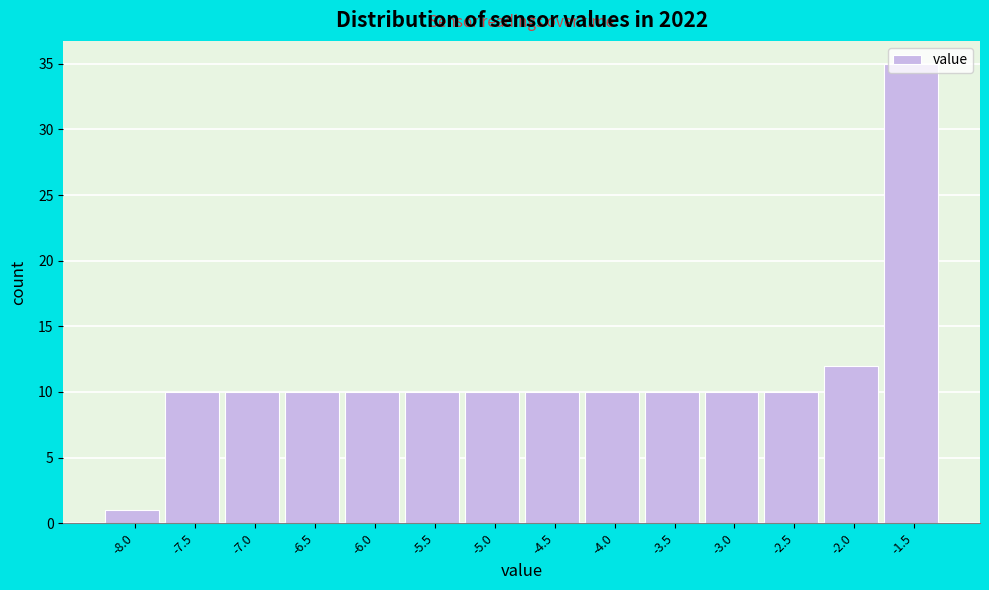

At which category does the chart reach its minimum across all series?

-8.0